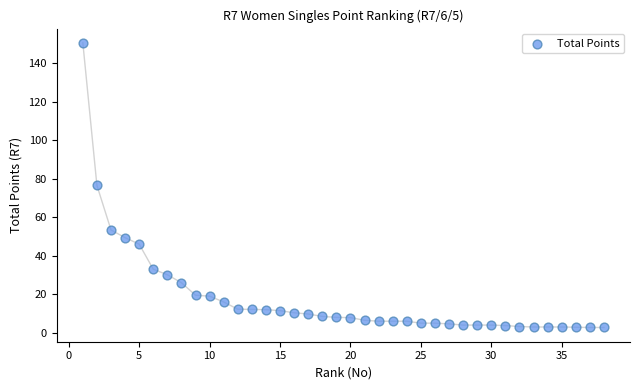

What is the range of X values (max minus min)?

37.0